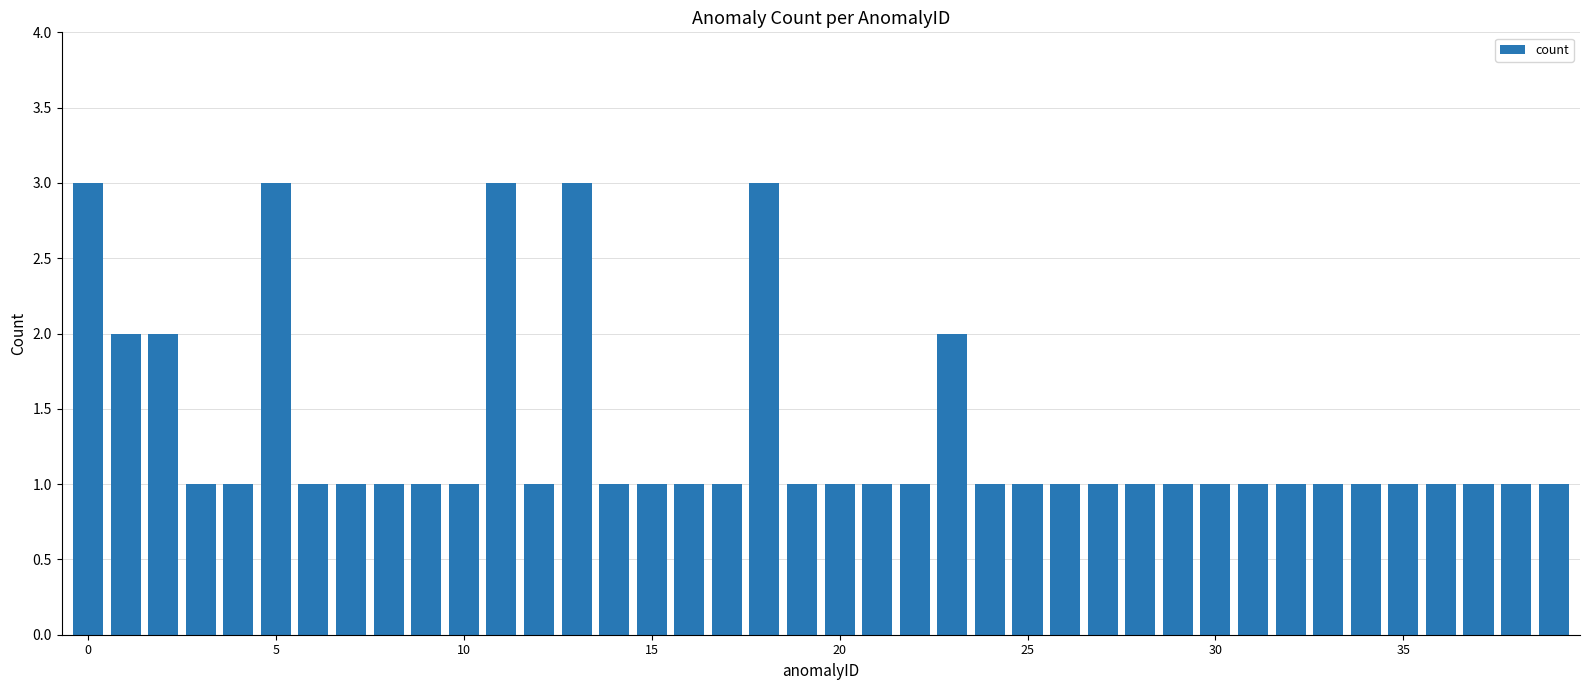

Does the chart contain stacked bars?

No